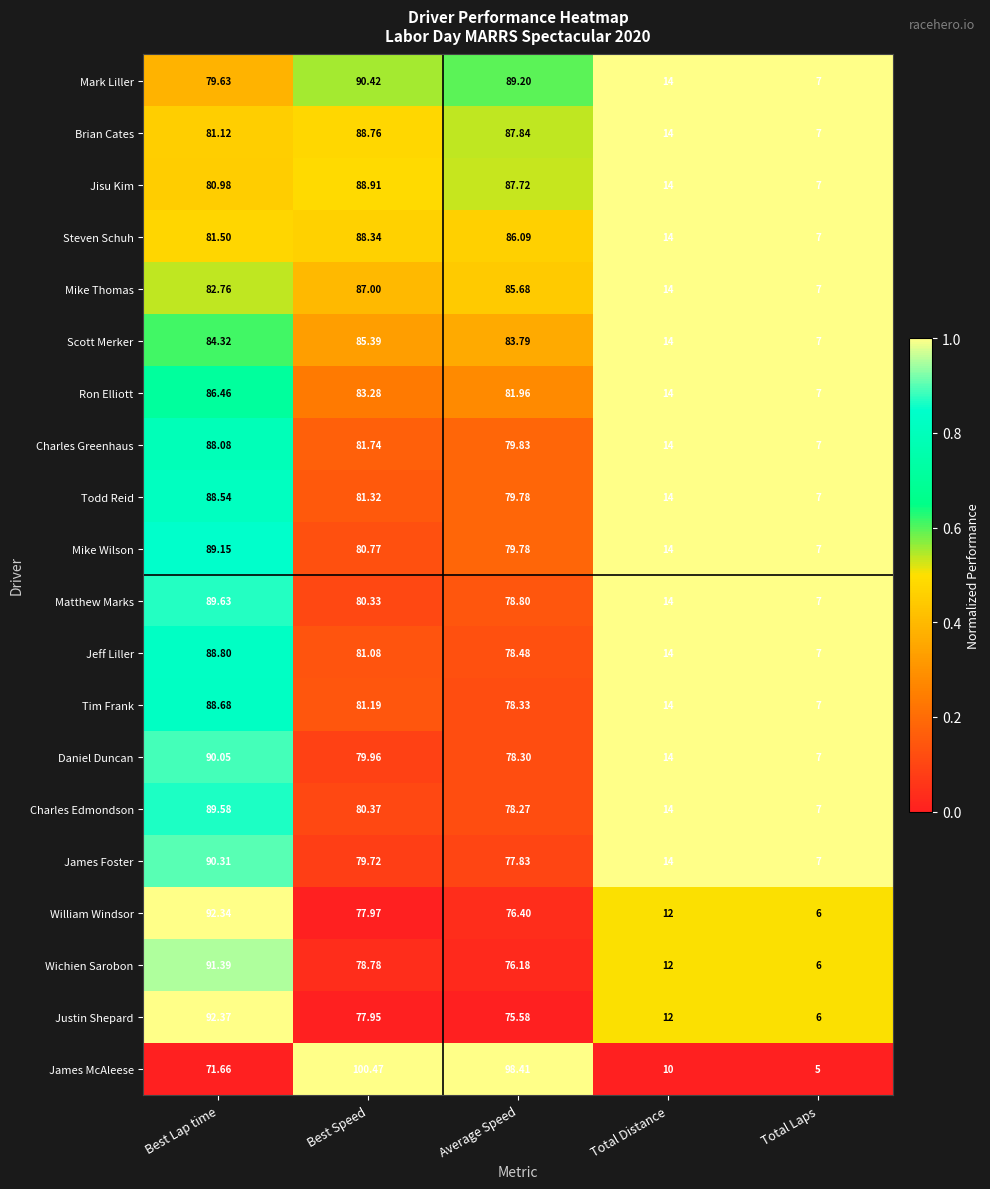

Which category has the highest value across all series?

Best Speed